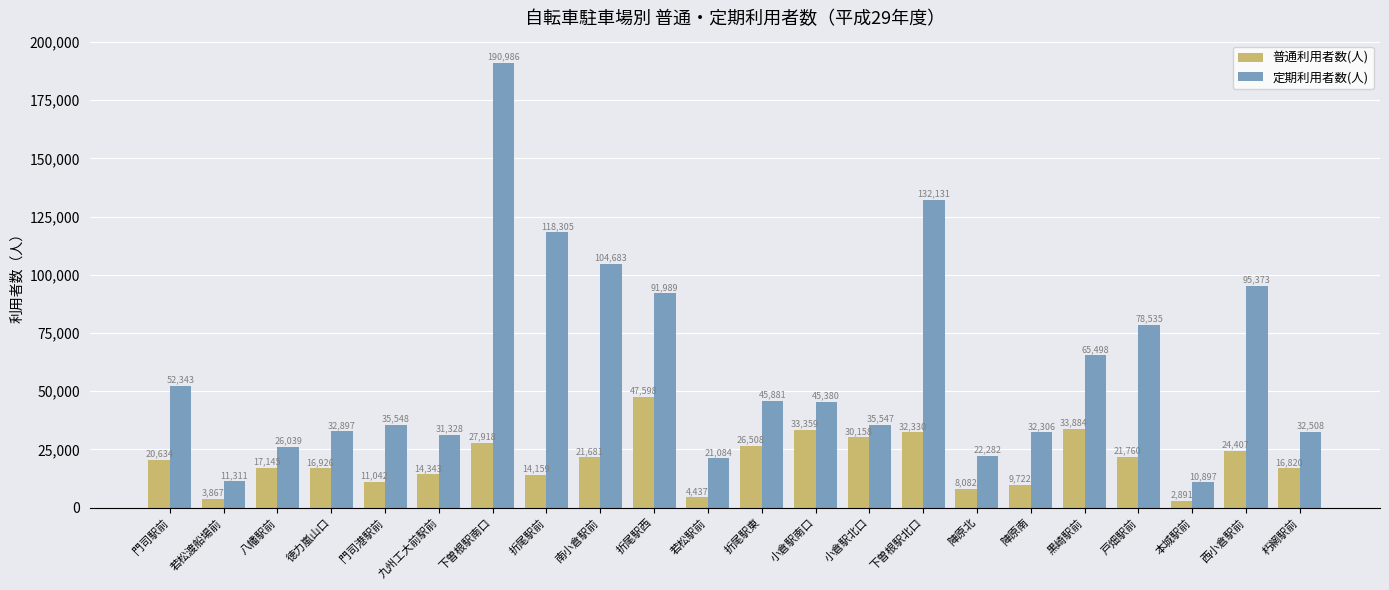

What is the difference between the second highest and second lowest values in the 普通利用者数(人) series?

30017